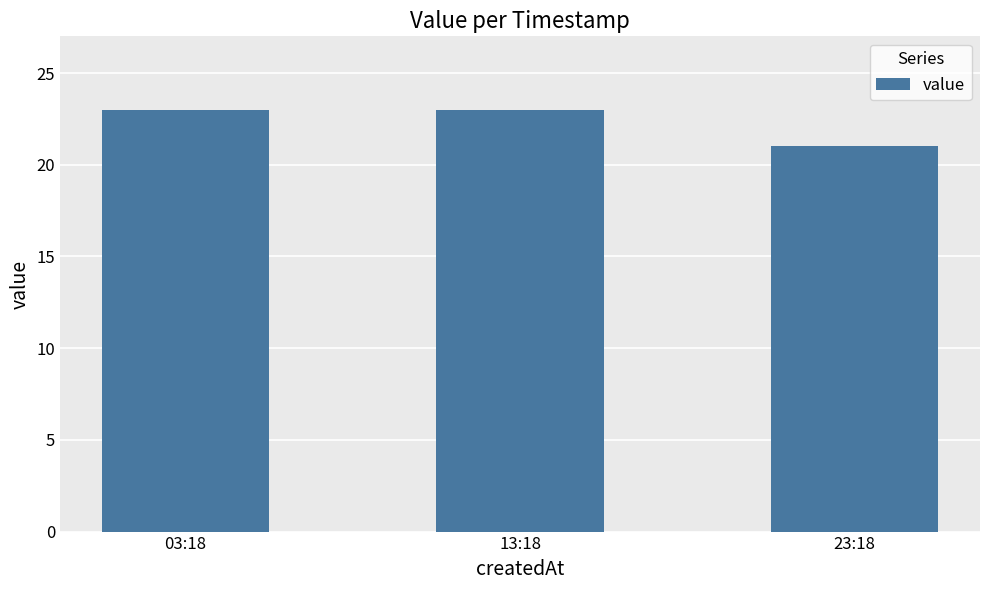

Are the bars horizontal?

No